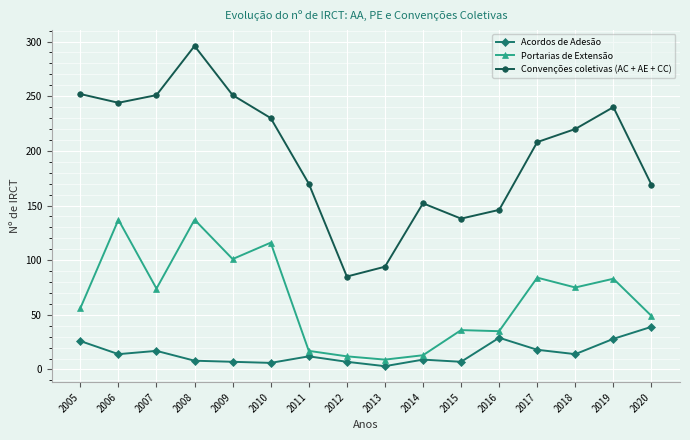

Is the value of Portarias de Extensão at 2015 greater than the value of Acordos de Adesão at 2009?

Yes